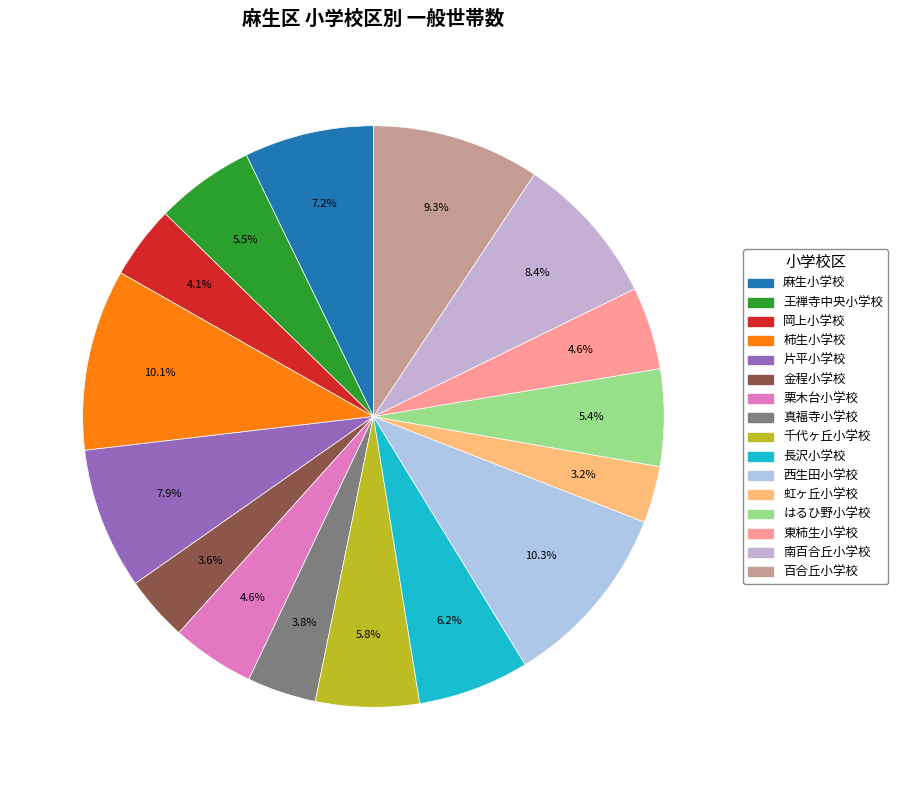

True or false: 虹ヶ丘小学校 accounts for 3% of the total.

True